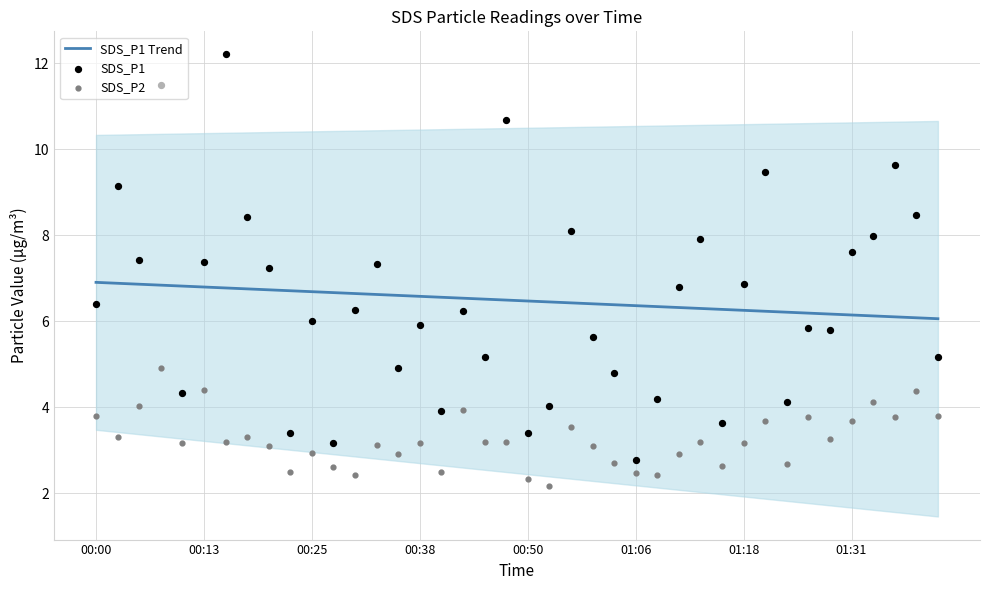

What are all the series names shown in the legend?

SDS_P1 Trend, SDS_P1, SDS_P2